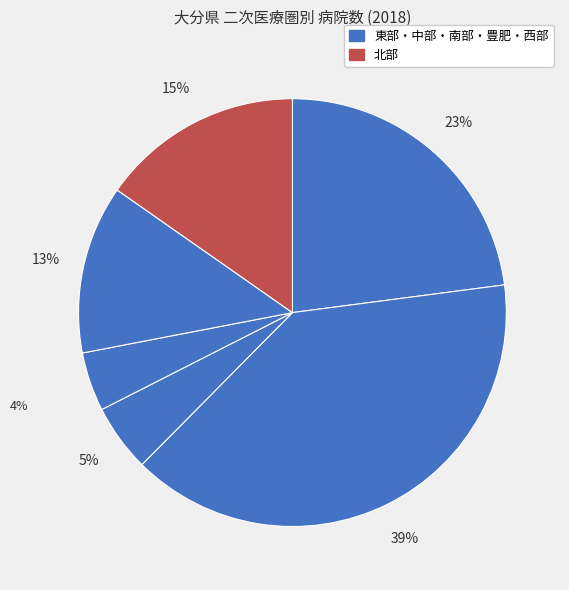

To the nearest percent, what is the average slice percentage?

17%